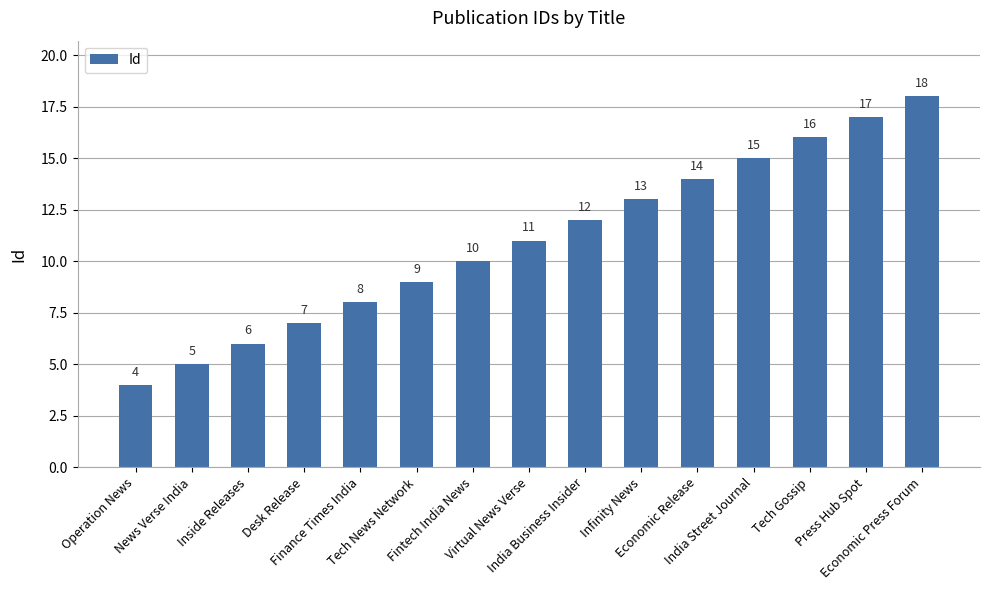

Rank the categories by value from highest to lowest.

Economic Press Forum, Press Hub Spot, Tech Gossip, India Street Journal, Economic Release, Infinity News, India Business Insider, Virtual News Verse, Fintech India News, Tech News Network, Finance Times India, Desk Release, Inside Releases, News Verse India, Operation News